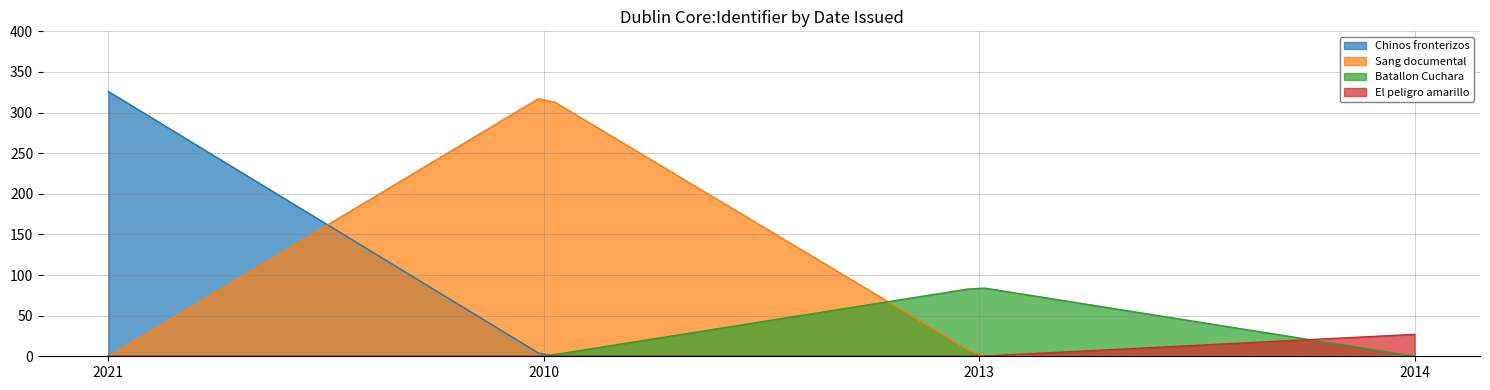

What are all the series names shown in the legend?

Chinos fronterizos, Sang documental, Batallon Cuchara, El peligro amarillo